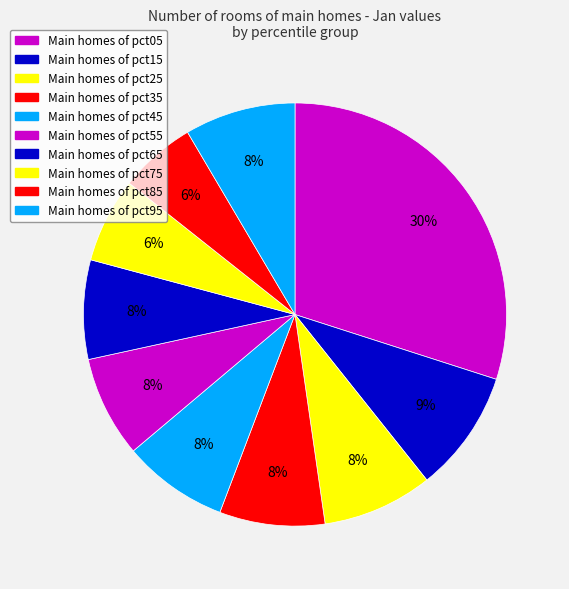

Count the number of slices in the pie.

10